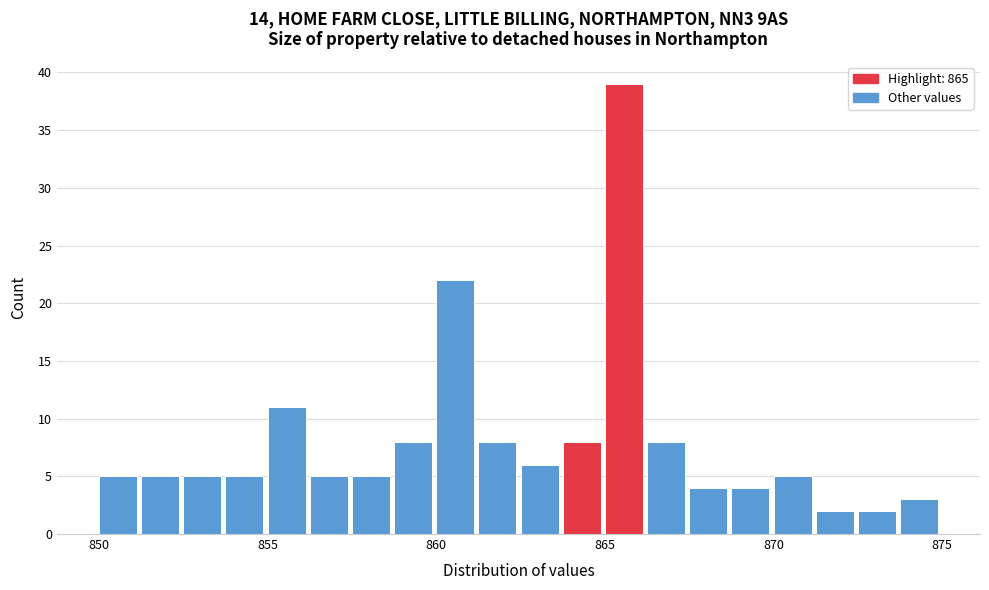

Around what value on the x-axis is the tallest bar? Give the approximate position of its centre, as read against the axis.

865.5